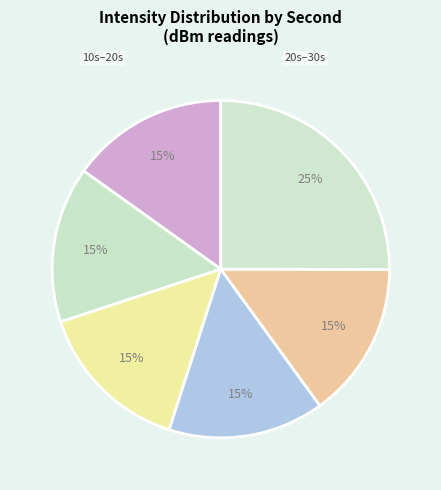

How many segments does this pie chart have?

6